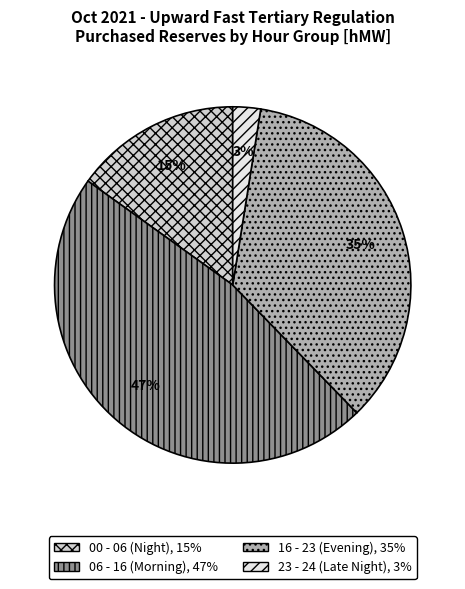

Is there a majority slice in this chart?

No